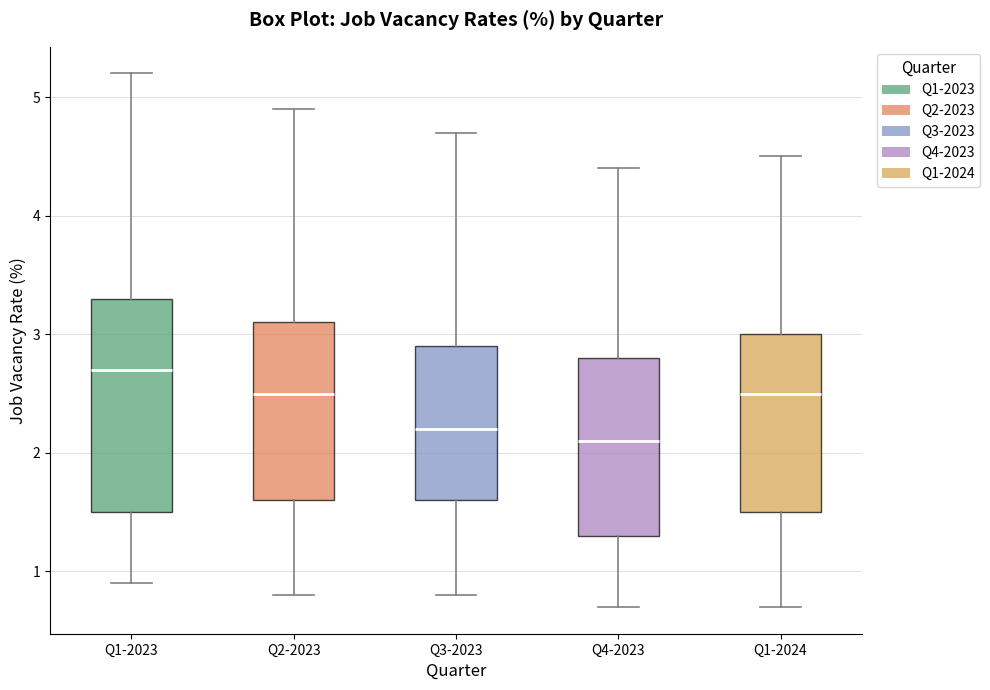

Where does the median line of the box for Q1-2024 sit on the y-axis? The values are not printed on the chart, so give them approximately, as read against the axis.

2.5